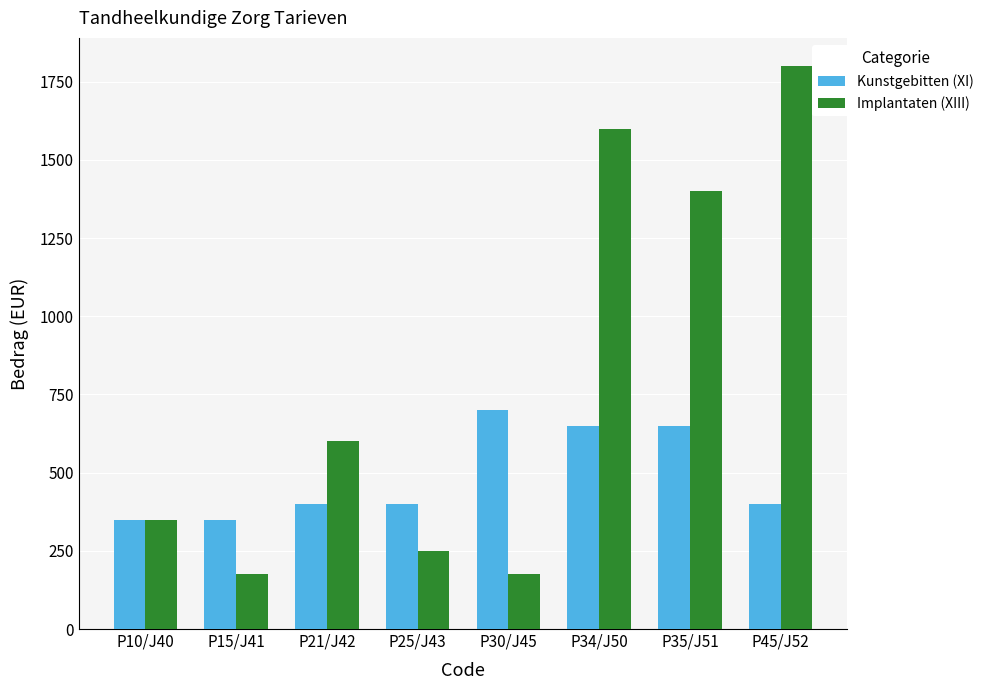

Count the number of categories in the chart.

8